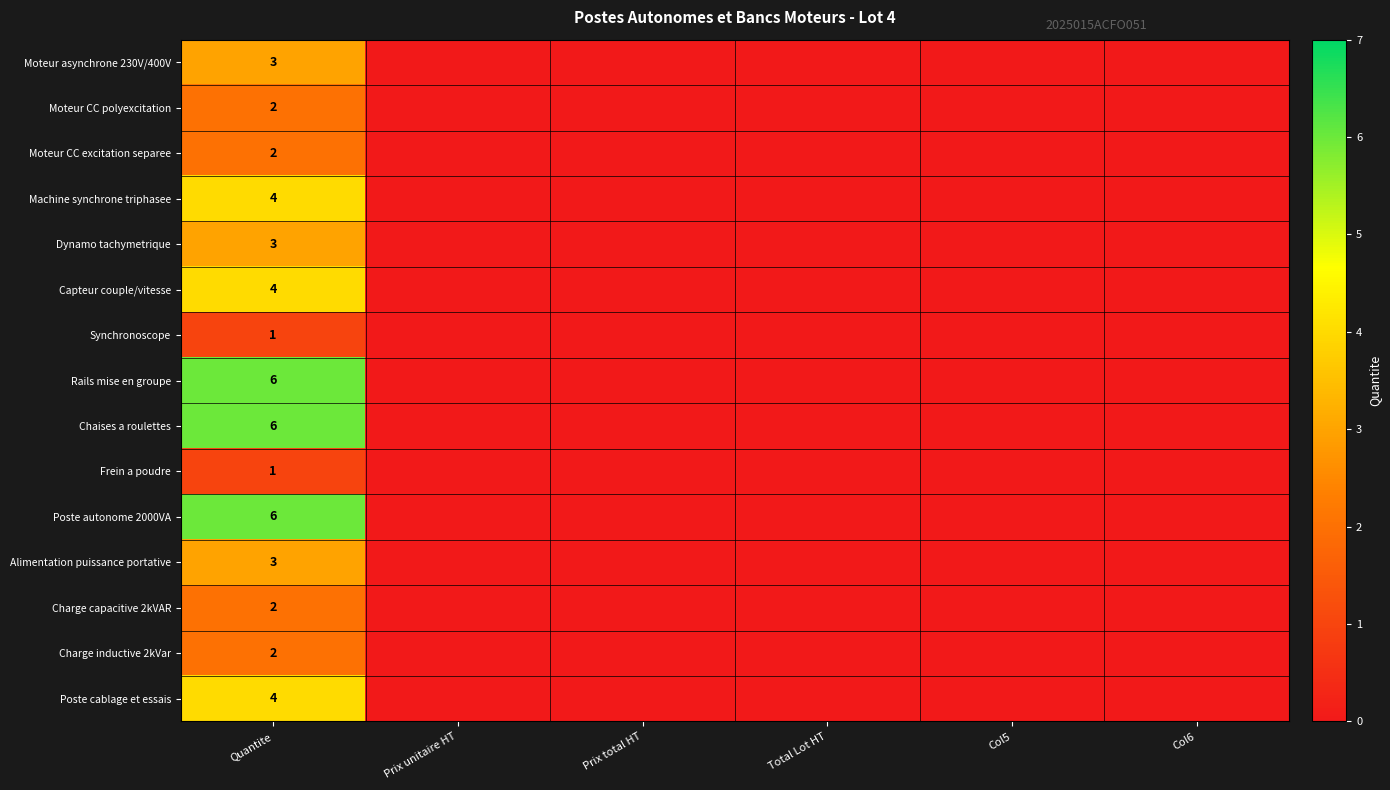

Which category has the lowest value across all series?

Prix unitaire HT